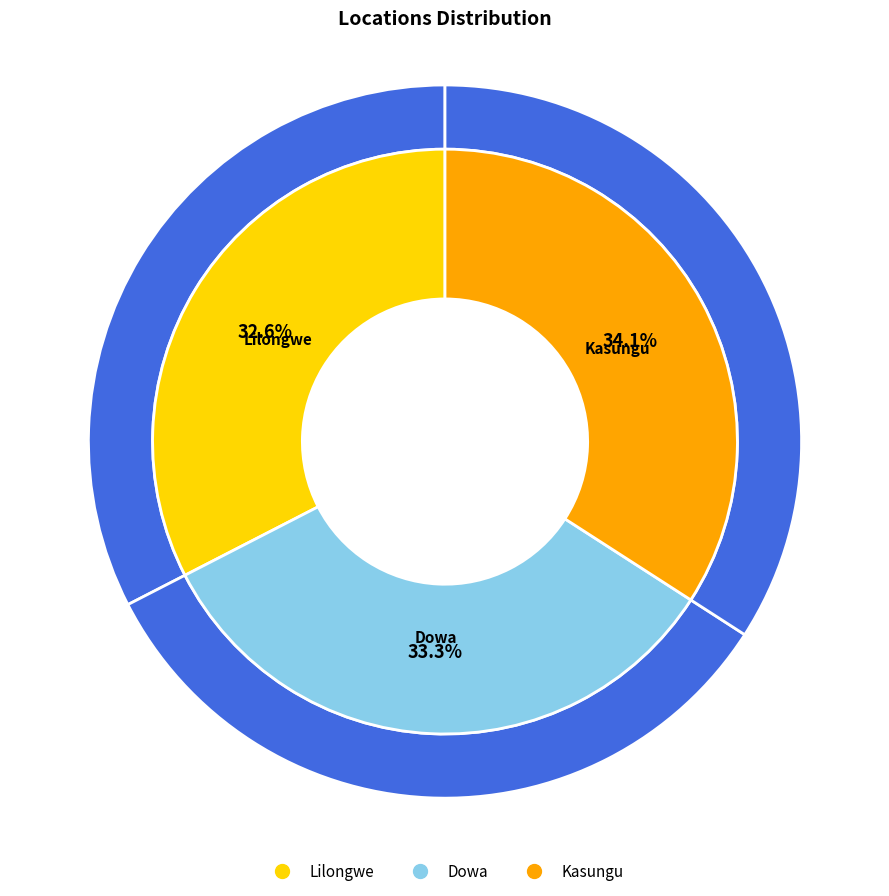

Does Kasungu represent more than half of the total?

No